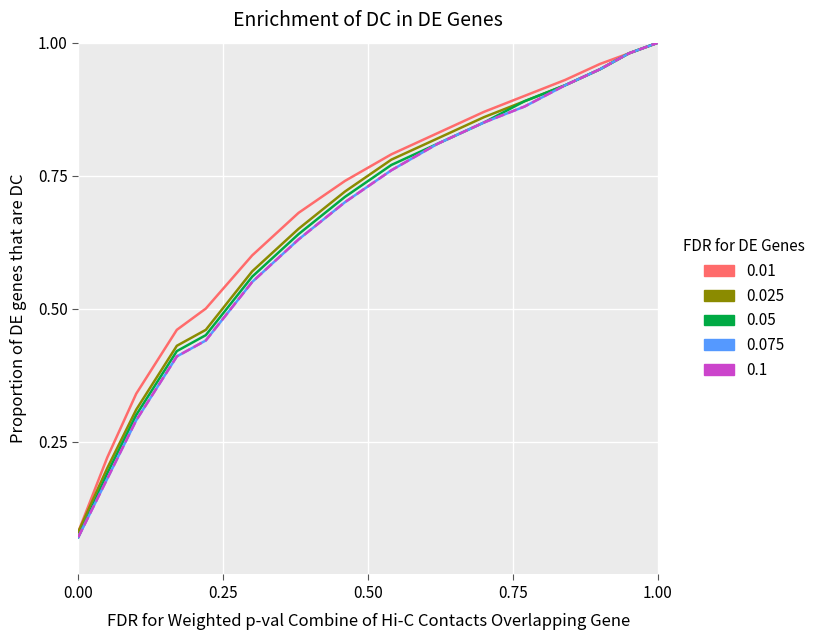

Reading left to right, transcribe all the data shown in this chart.

0.01: 0.1	0.2	0.3	0.5	0.5	0.6	0.7	0.7	0.8	0.8	0.9	0.9	0.9	1.0	1.0	1.0
0.025: 0.1	0.2	0.3	0.4	0.5	0.6	0.7	0.7	0.8	0.8	0.9	0.9	0.9	0.9	1.0	1.0
0.05: 0.1	0.2	0.3	0.4	0.5	0.6	0.6	0.7	0.8	0.8	0.8	0.9	0.9	0.9	1.0	1.0
0.075: 0.1	0.2	0.3	0.4	0.4	0.6	0.6	0.7	0.8	0.8	0.8	0.9	0.9	0.9	1.0	1.0
0.1: 0.1	0.2	0.3	0.4	0.4	0.6	0.6	0.7	0.8	0.8	0.8	0.9	0.9	0.9	1.0	1.0